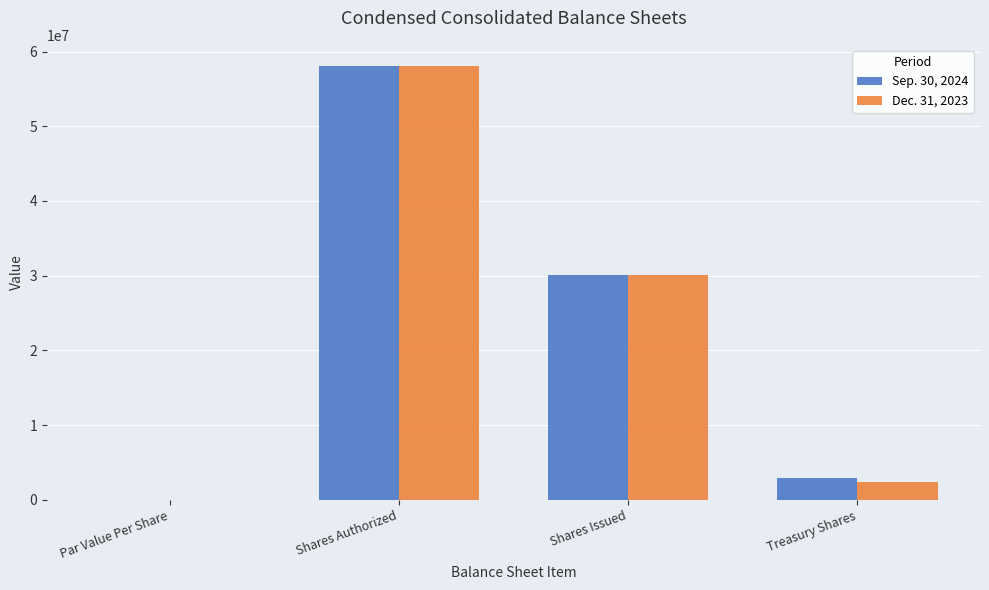

What is the sum of all Dec. 31, 2023 values?

90512983.0